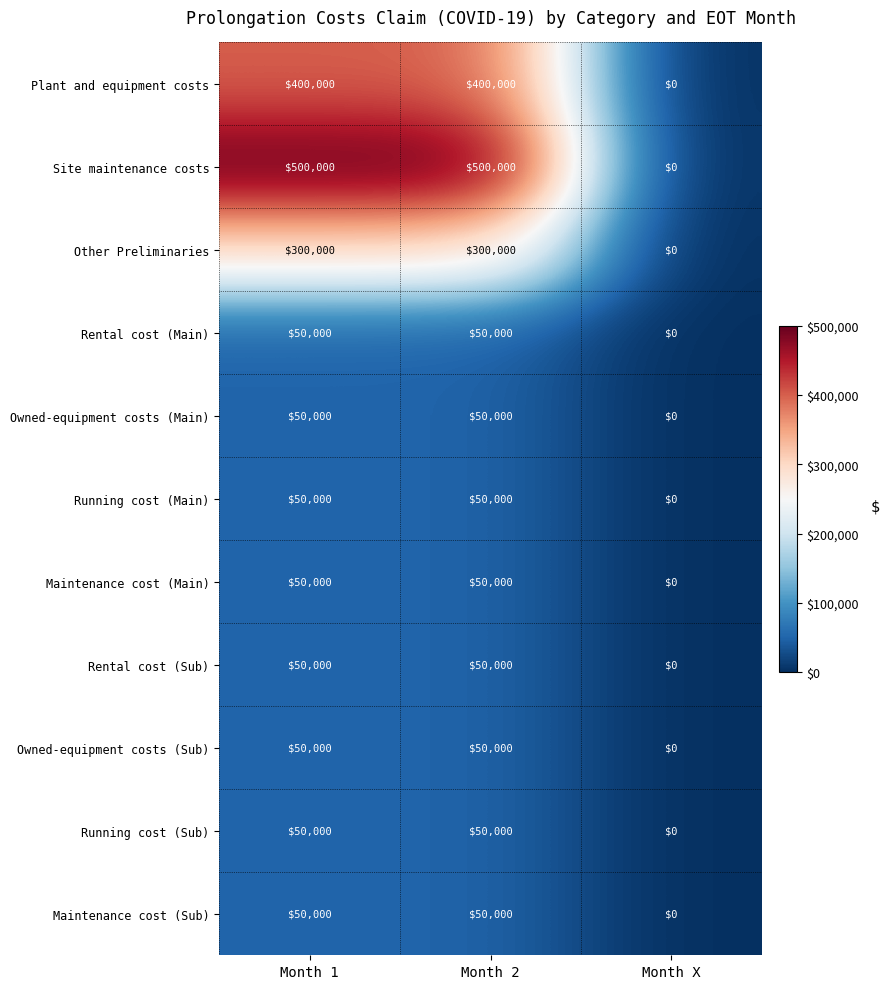

Which series has the widest spread of values?

Site maintenance costs